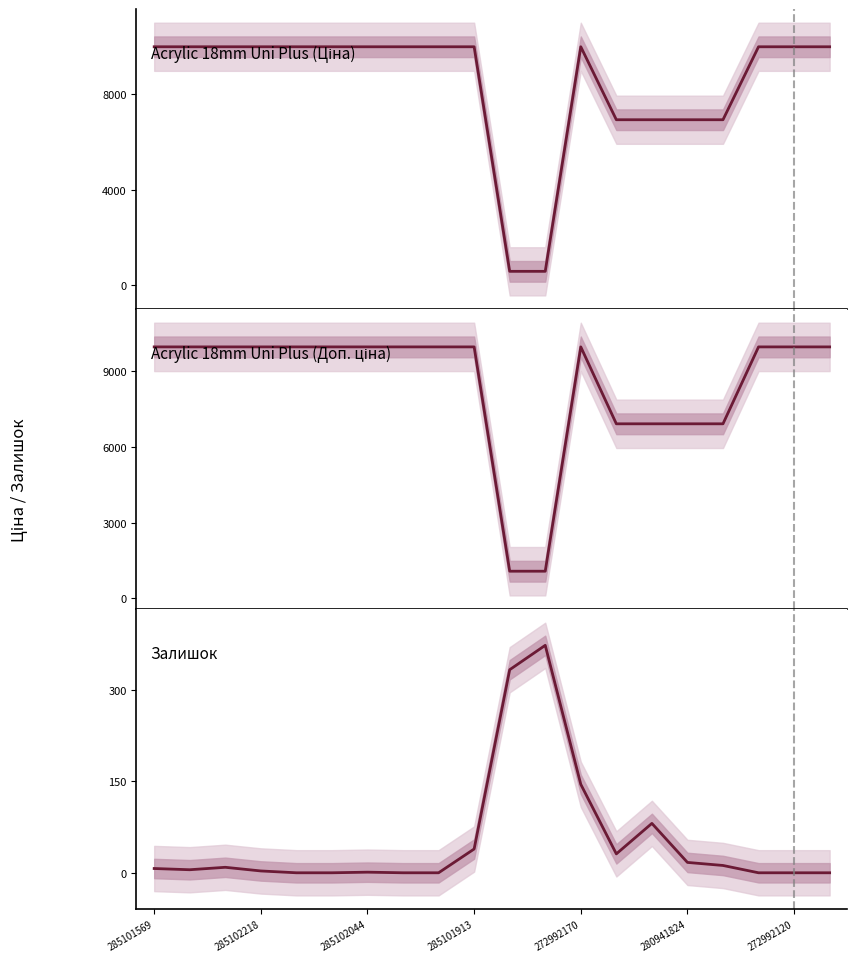

Which series has the largest total across all categories?

Доп. ціна